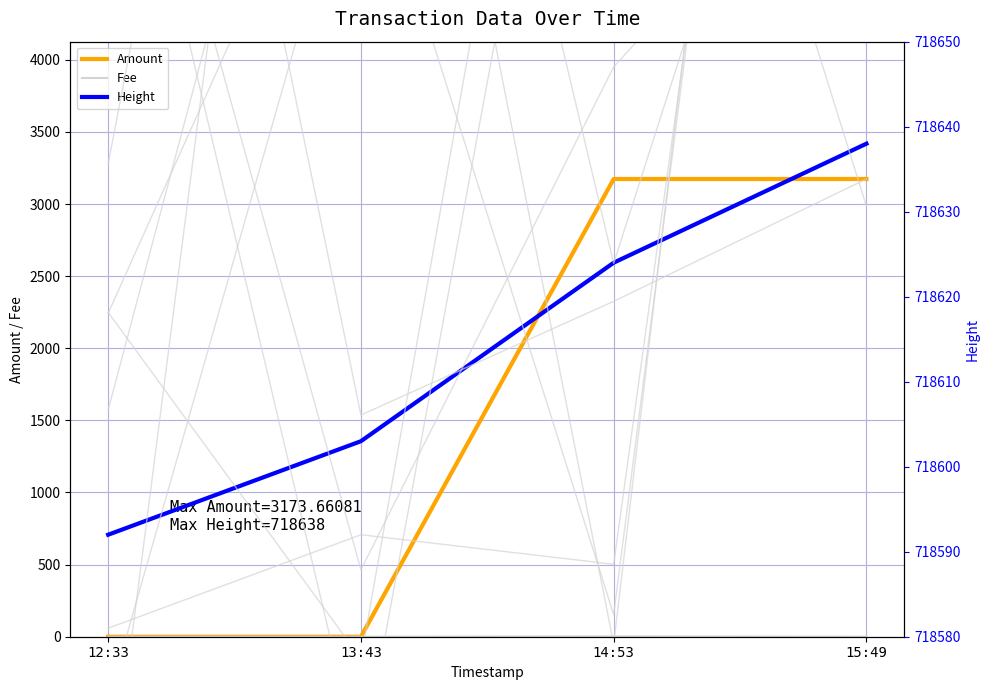

True or false: Fee and Height cross at least once.

False